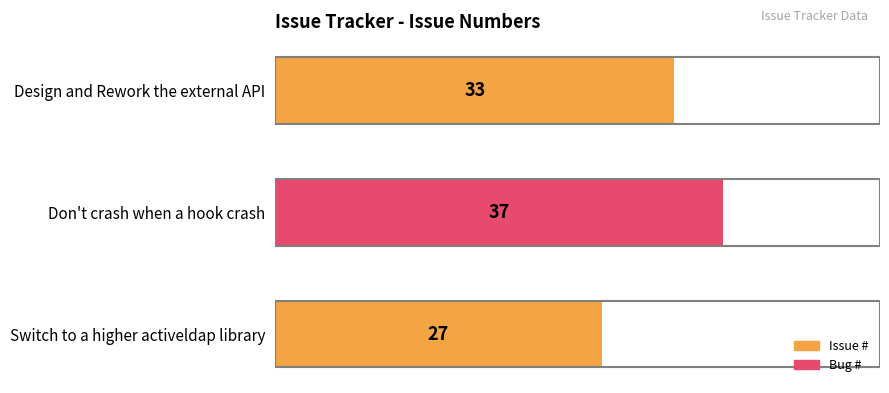

What is the difference between the second highest and minimum values?

6